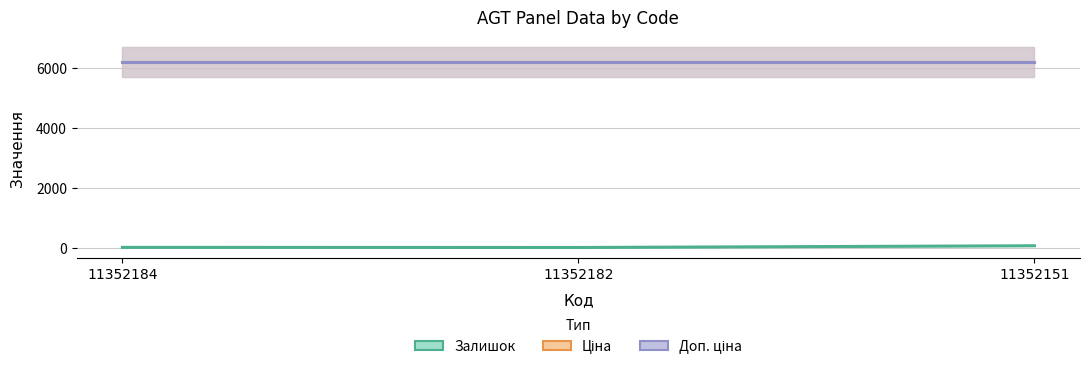

Which series has the largest range (max minus min)?

Залишок